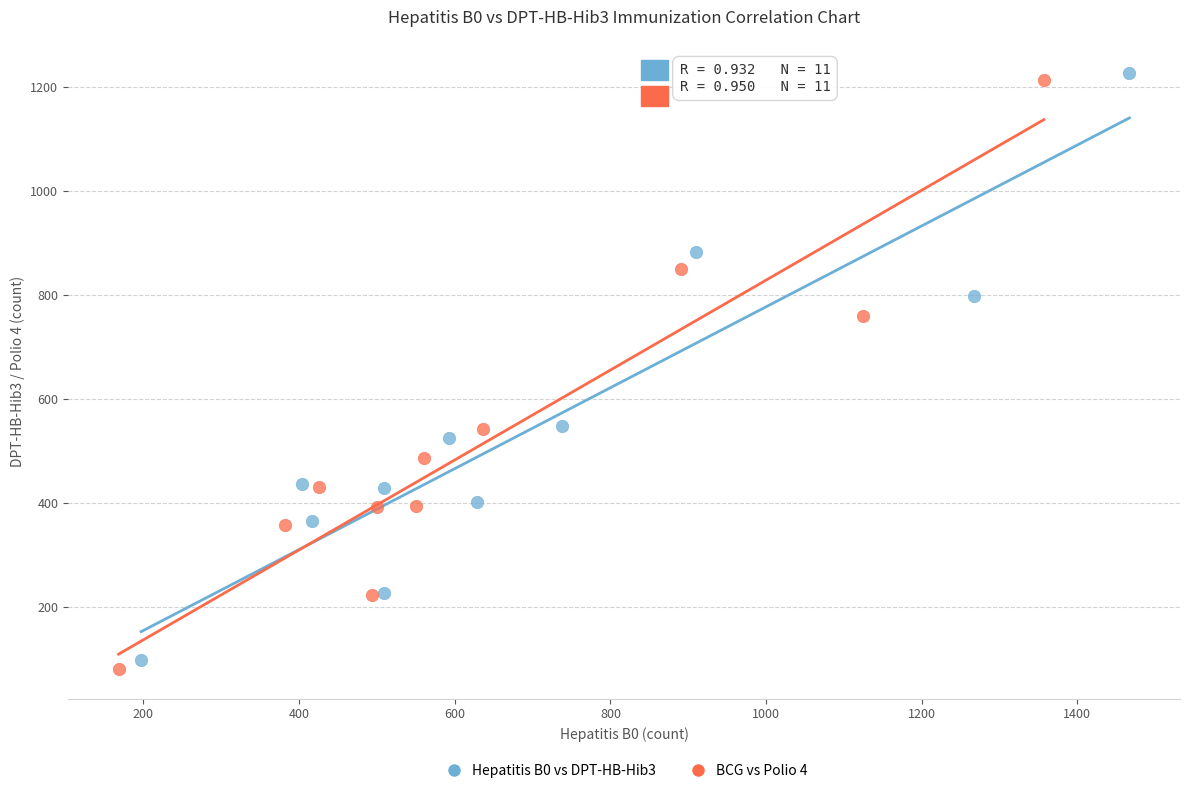

Which series has the largest Y range (max minus min)?

BCG vs Polio 4